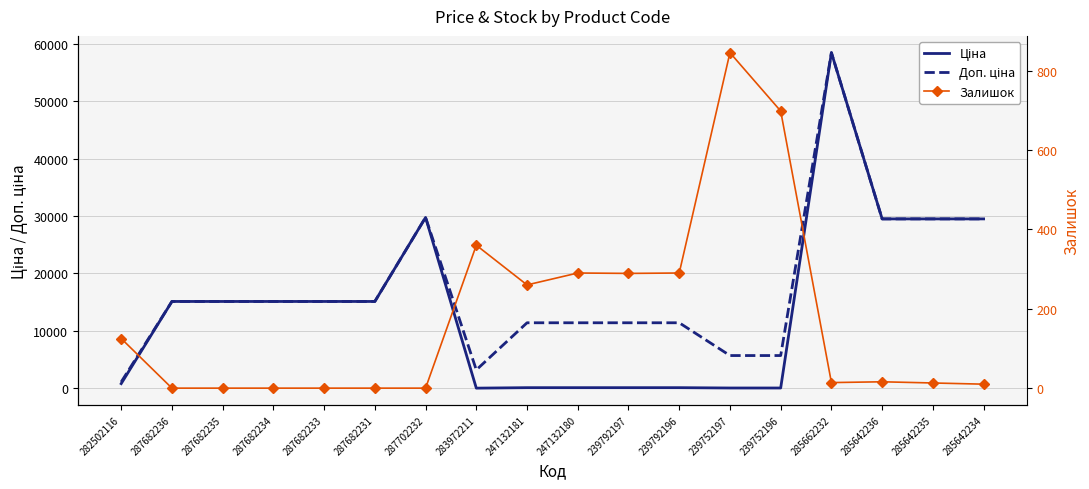

What is the sum of the Доп. ціна values at 247132180 and 285642236?

40901.5